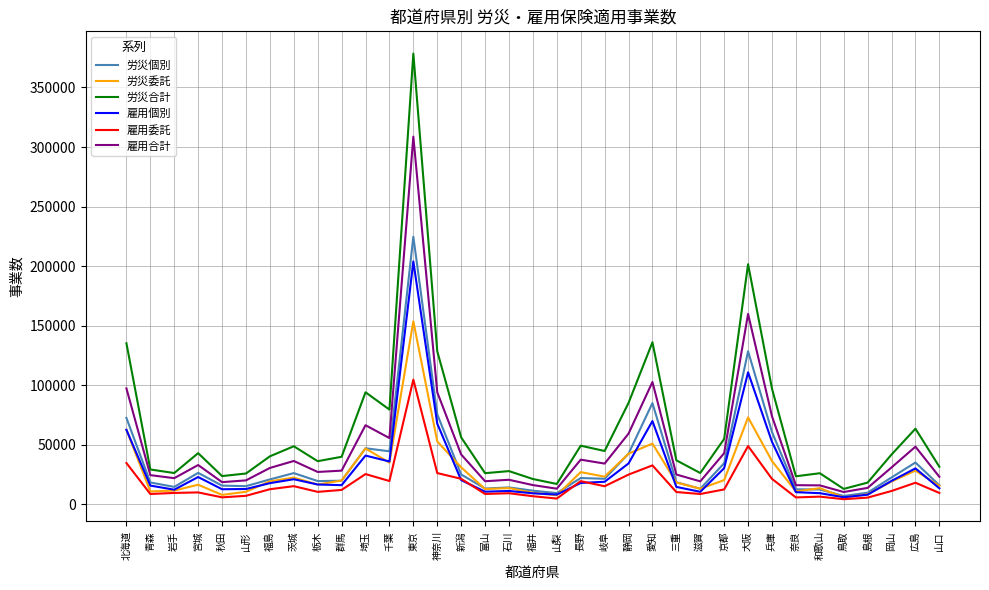

What is the difference between the second highest and second lowest values in the 雇用委託 series?

44078